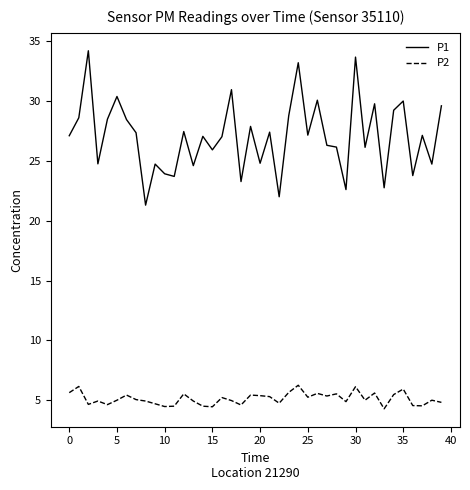

True or false: P2 has more than 1 points higher than both neighbors.

True